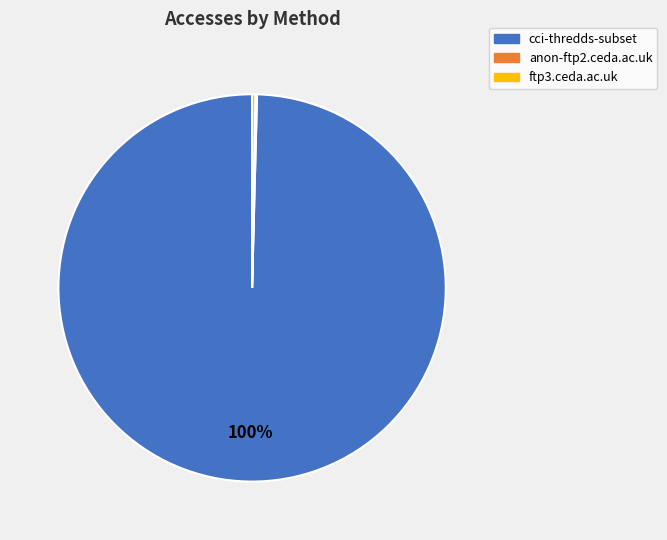

What is the largest slice in the pie chart?

cci-thredds-subset